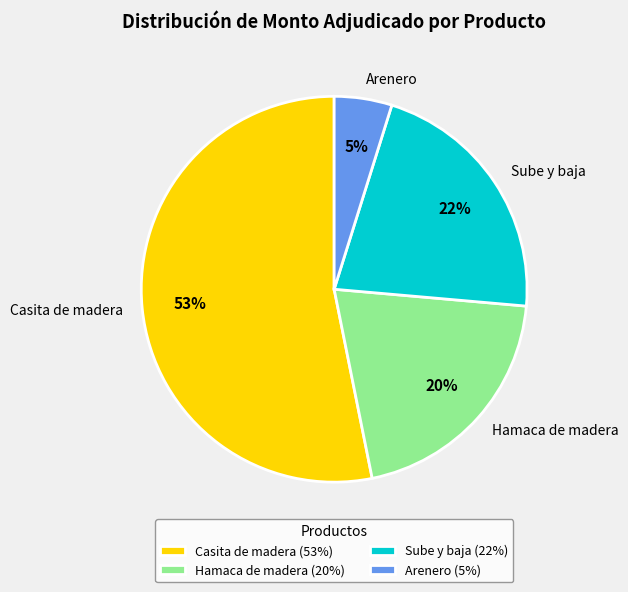

What is the smallest slice in the pie chart?

Arenero